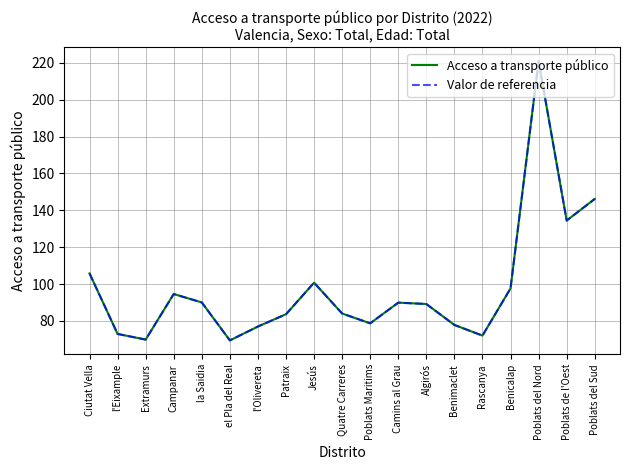

In Valor de referencia, how many points are higher than both neighbors (excluding endpoints)?

4